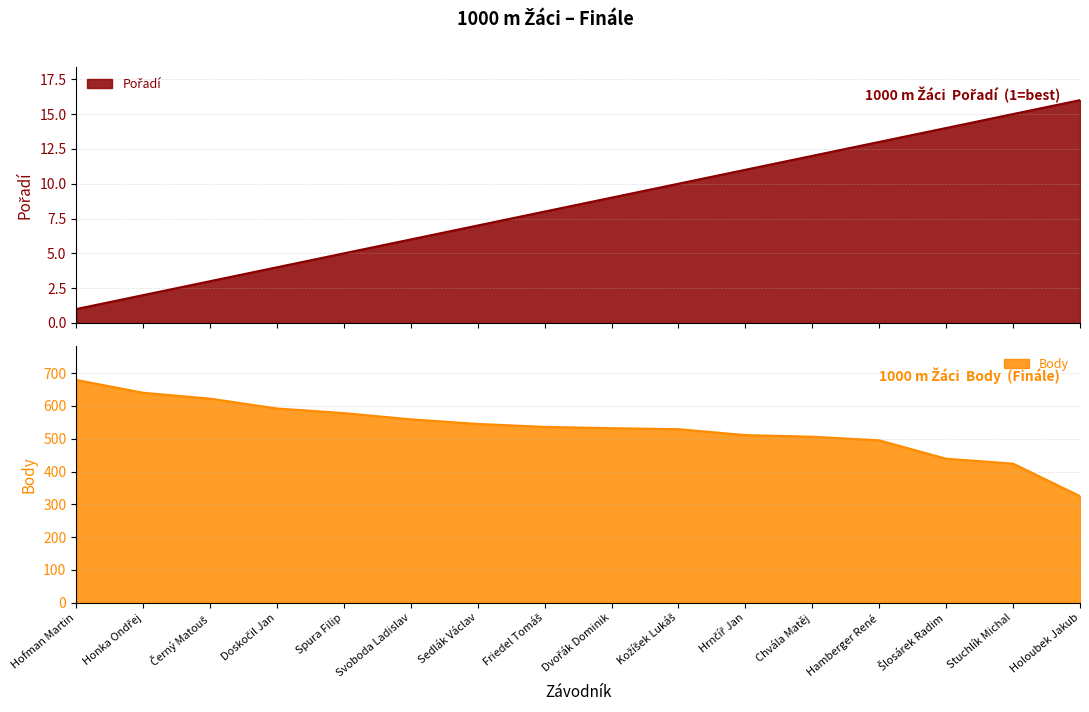

Is the value of Pořadí at Hamberger René greater than the value of Body at Černý Matouš?

No